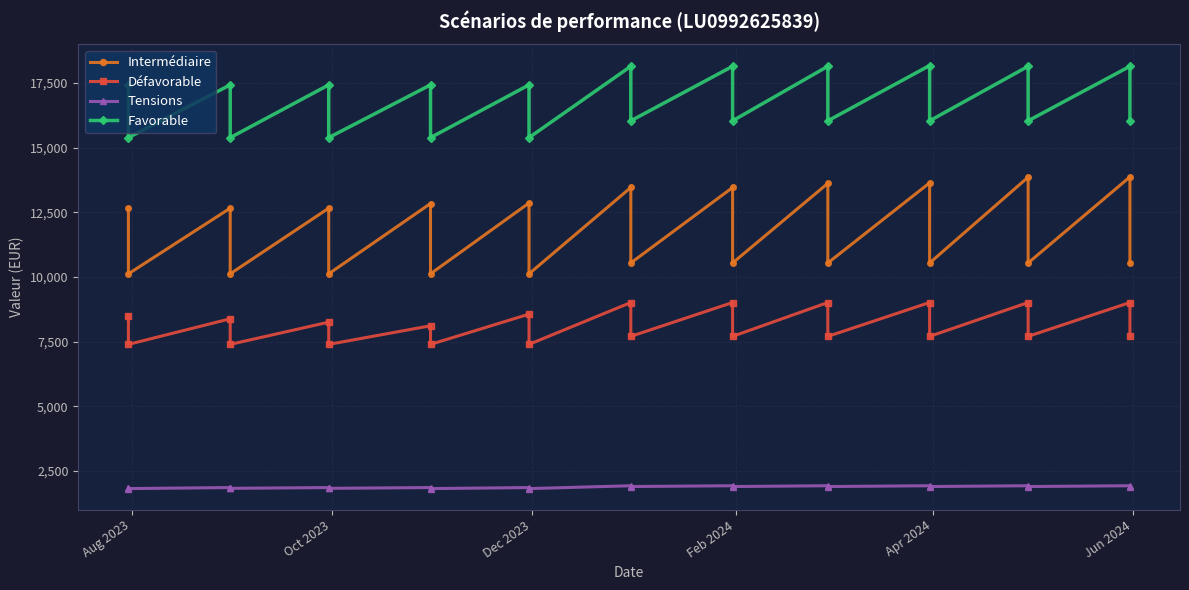

List the series in order of their peak value, lowest first.

Tensions, Défavorable, Intermédiaire, Favorable